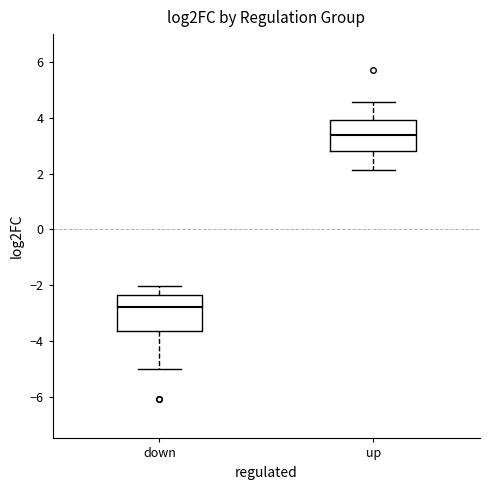

Which box's median line is the lowest?

down